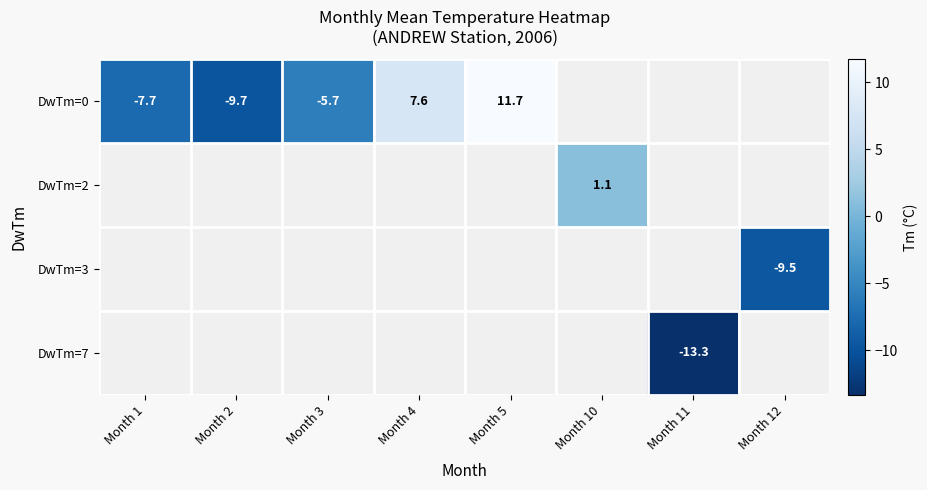

Which category has the lowest value across all series?

Month 11